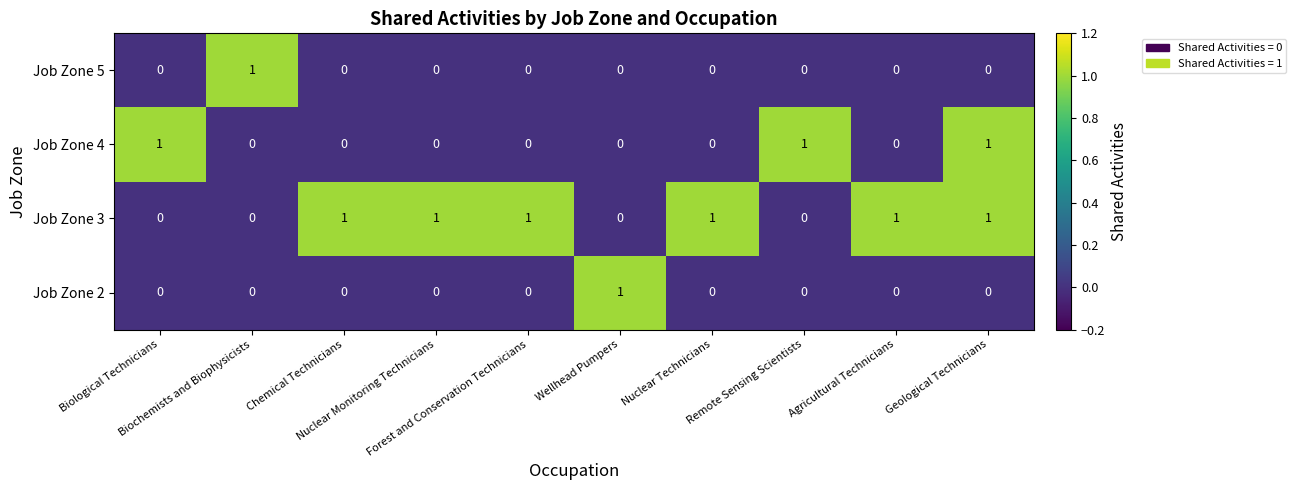

What is the maximum value shown in the chart?

1